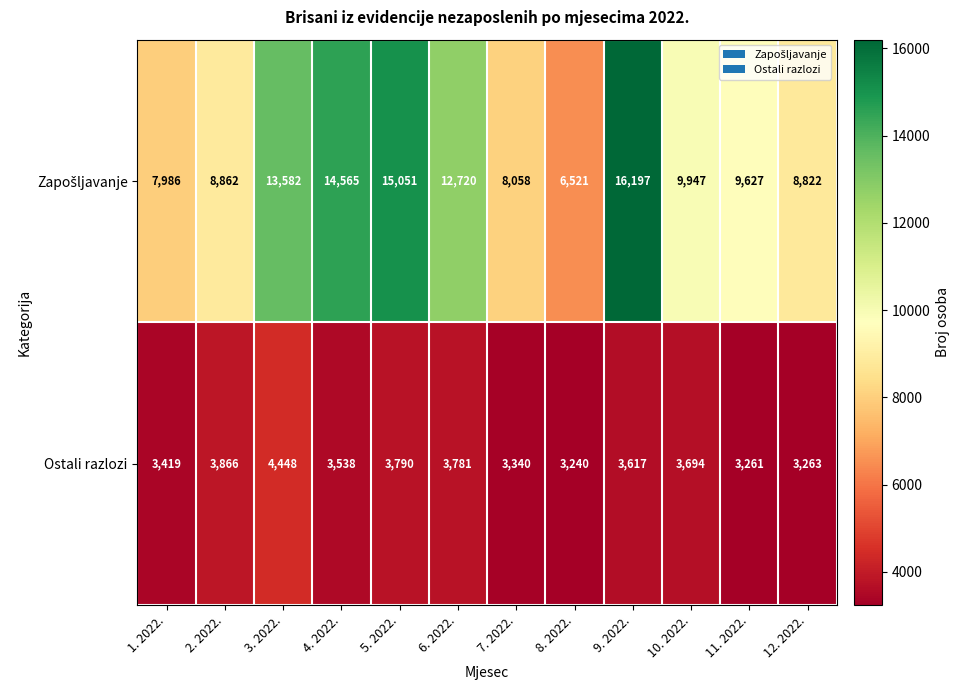

What is the total value across all series at 10. 2022.?

13641